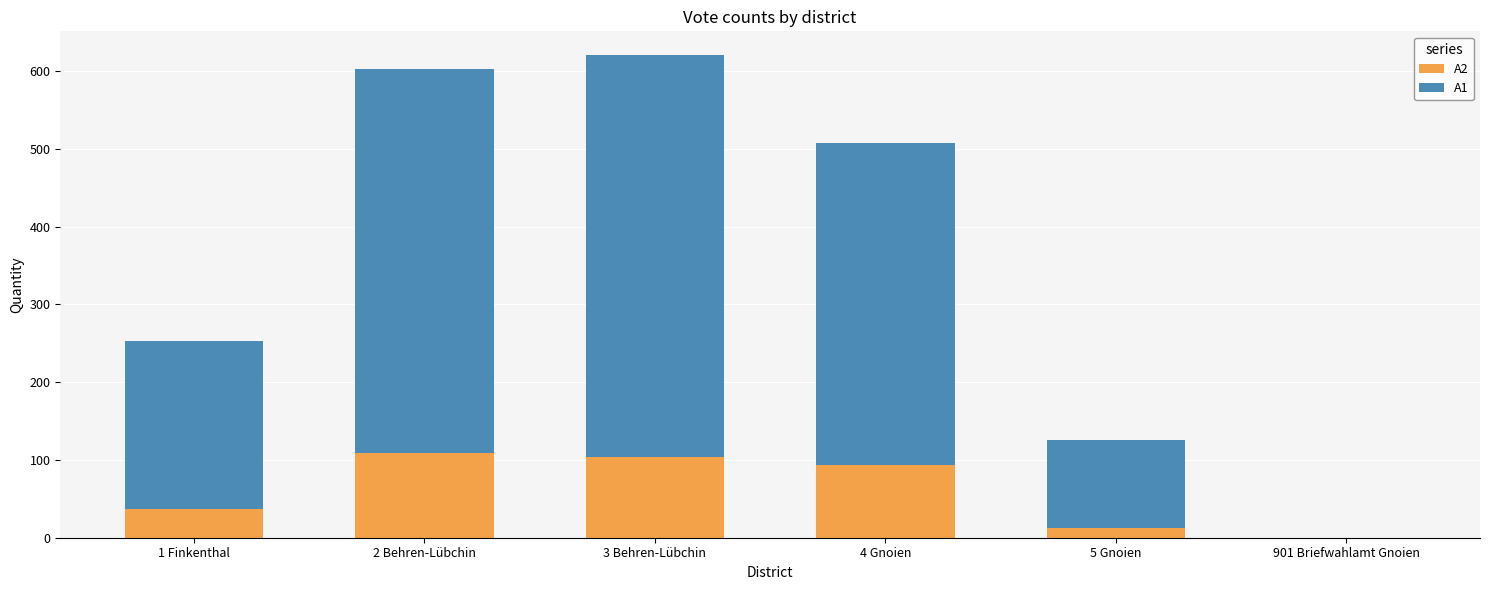

The value of A2 at 901 Briefwahlamt Gnoien is 51. True or false?

False